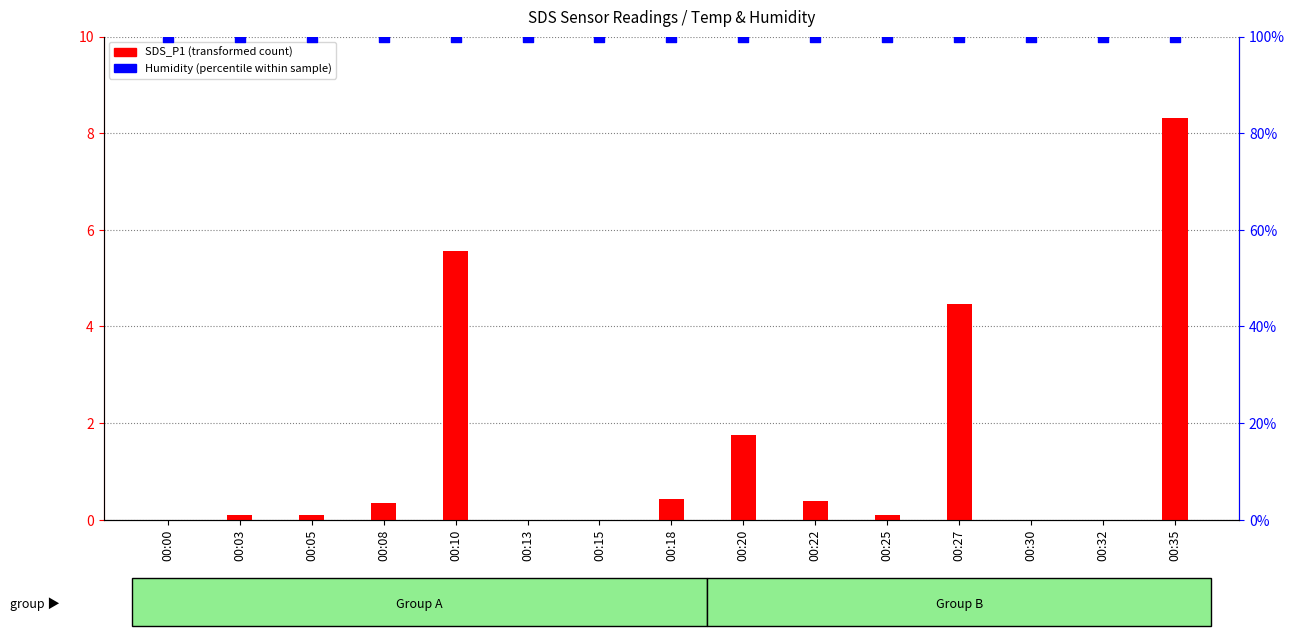

At which category is the sum across all series the highest?

00:35